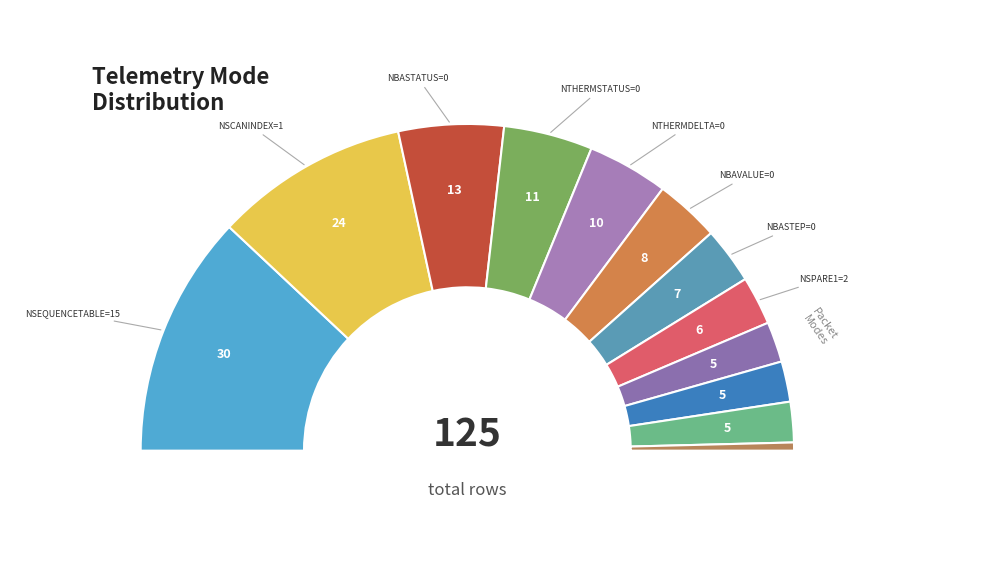

Is there any slice that represents more than half of the pie?

No